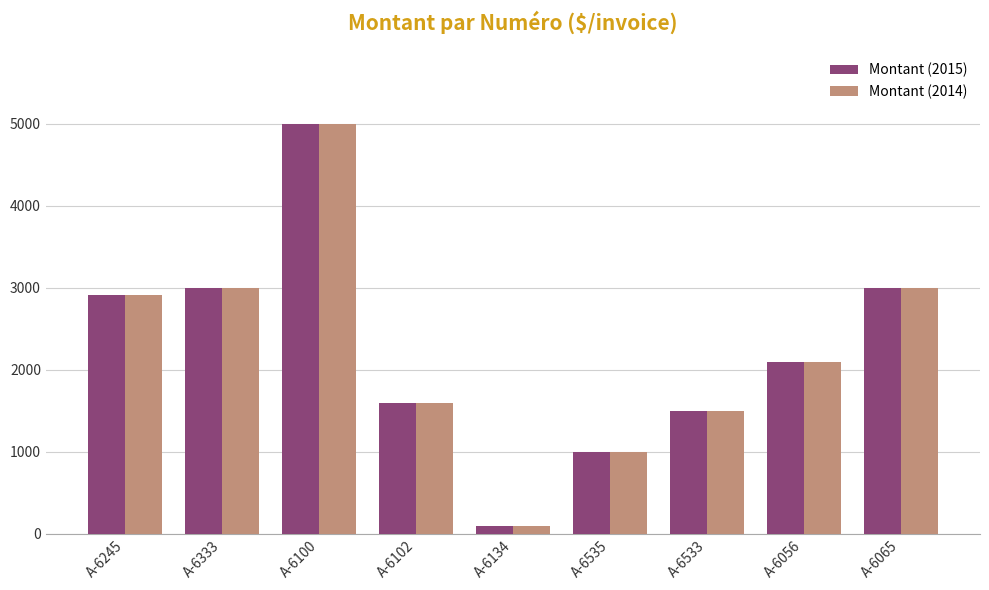

What is the minimum value for Montant (2015)?

100.0